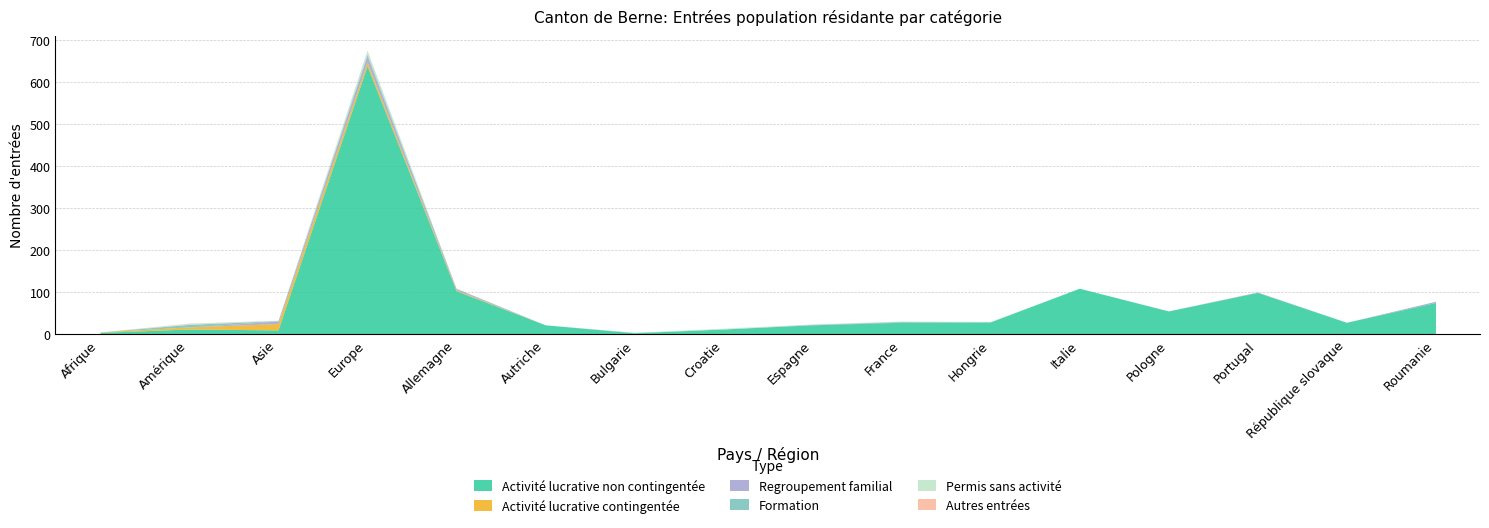

How many interior local valleys does the Regroupement familial series have?

1